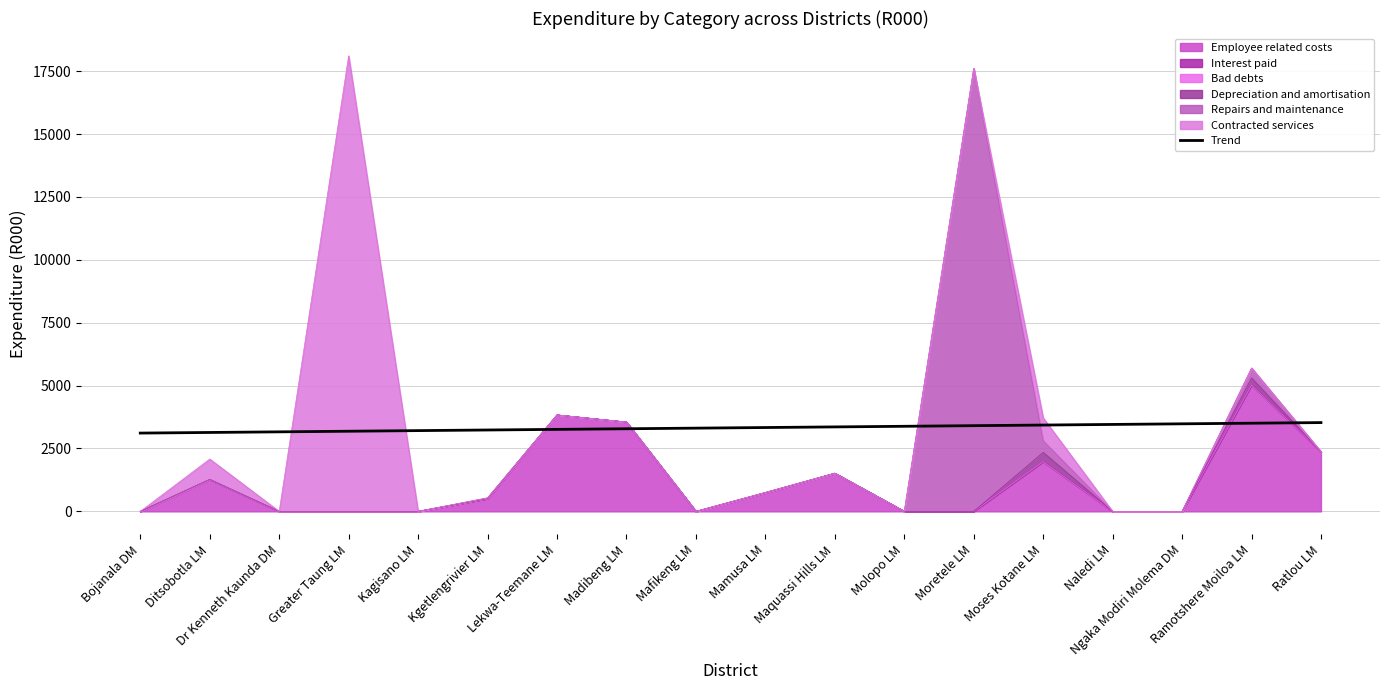

What is the change in value from Moses Kotane LM to Ratlou LM?

+98.2